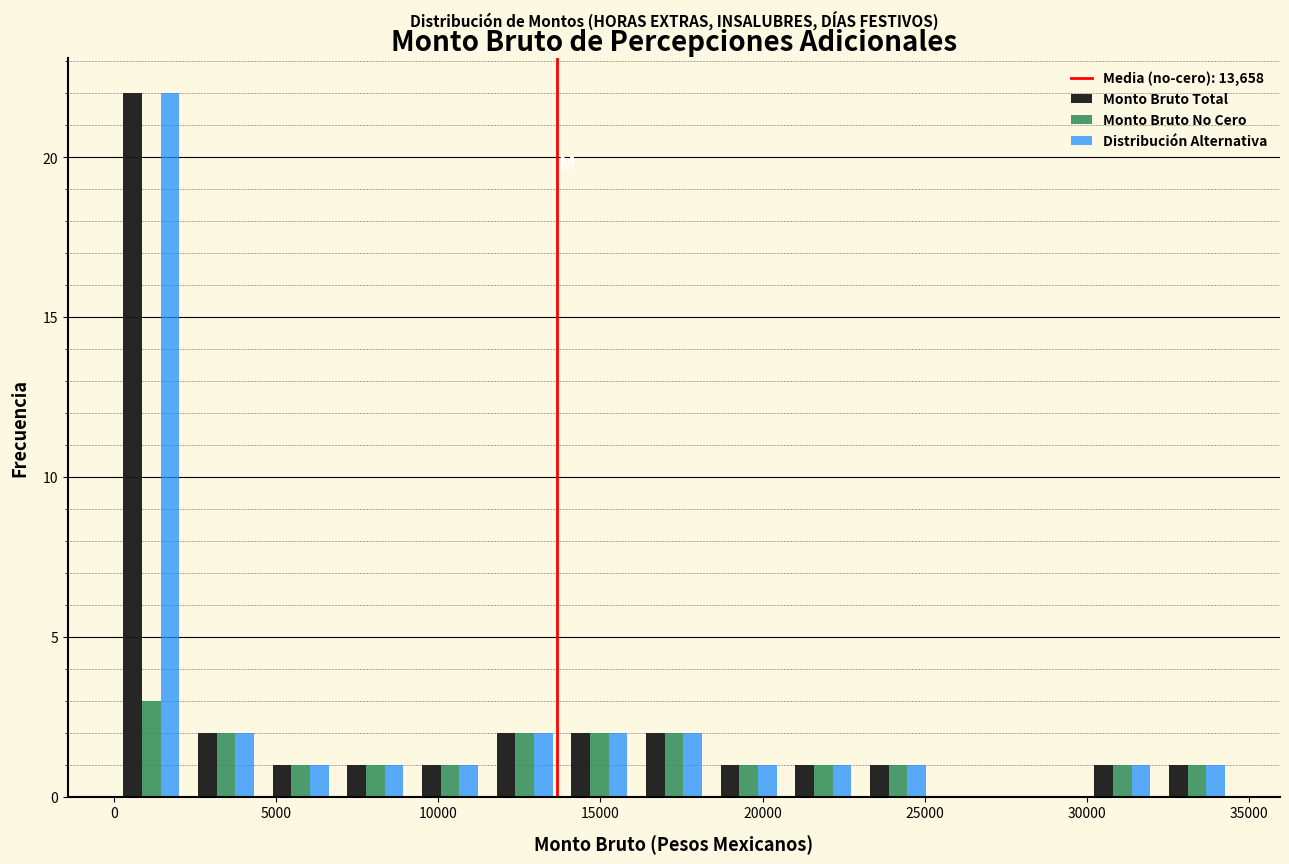

Reading left to right, transcribe this chart: for each range on the x-axis, give the height of each series' bar. Neither the bar edges nor the heights are printed on the chart, so give them approximately, as read against the axes.

0 to 2500: Monto Bruto Total=22	Monto Bruto No Cero=3	Distribución Alternativa=22
2500 to 4500: Monto Bruto Total=2	Monto Bruto No Cero=2	Distribución Alternativa=2
4500 to 7000: Monto Bruto Total=1	Monto Bruto No Cero=1	Distribución Alternativa=1
7000 to 9000: Monto Bruto Total=1	Monto Bruto No Cero=1	Distribución Alternativa=1
9000 to 11500: Monto Bruto Total=1	Monto Bruto No Cero=1	Distribución Alternativa=1
11500 to 14000: Monto Bruto Total=2	Monto Bruto No Cero=2	Distribución Alternativa=2
14000 to 16000: Monto Bruto Total=2	Monto Bruto No Cero=2	Distribución Alternativa=2
16000 to 18500: Monto Bruto Total=2	Monto Bruto No Cero=2	Distribución Alternativa=2
18500 to 20500: Monto Bruto Total=1	Monto Bruto No Cero=1	Distribución Alternativa=1
20500 to 23000: Monto Bruto Total=1	Monto Bruto No Cero=1	Distribución Alternativa=1
23000 to 25500: Monto Bruto Total=1	Monto Bruto No Cero=1	Distribución Alternativa=1
25500 to 27500: Monto Bruto Total=0	Monto Bruto No Cero=0	Distribución Alternativa=0
27500 to 30000: Monto Bruto Total=0	Monto Bruto No Cero=0	Distribución Alternativa=0
30000 to 32000: Monto Bruto Total=1	Monto Bruto No Cero=1	Distribución Alternativa=1
32000 to 34500: Monto Bruto Total=1	Monto Bruto No Cero=1	Distribución Alternativa=1